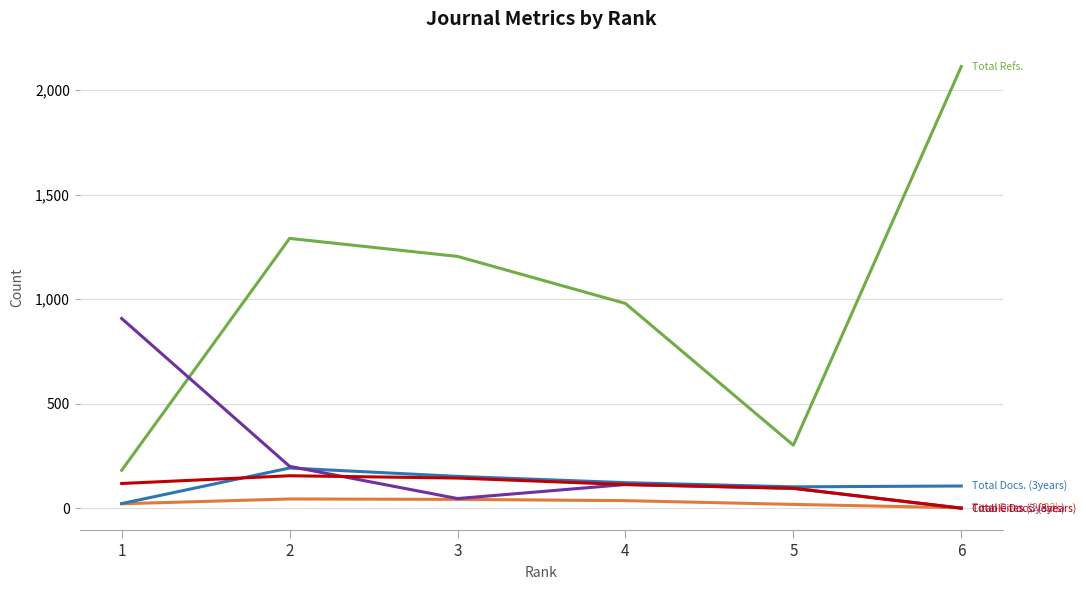

What is the maximum value shown in the chart?

2112